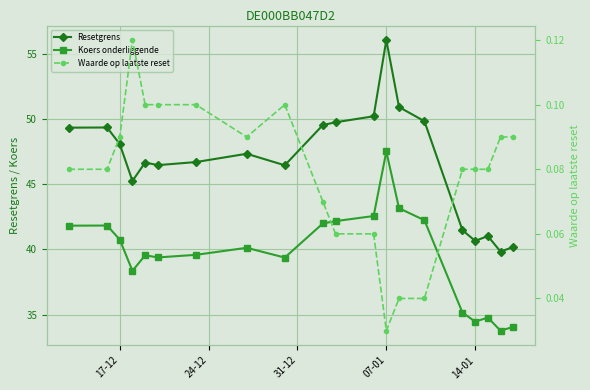

True or false: Resetgrens and Koers onderliggende intersect in this chart.

False